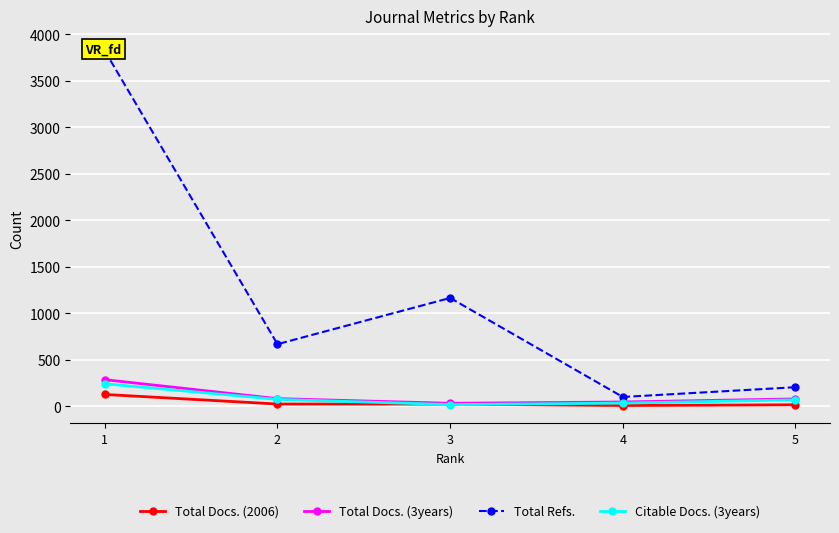

What is the minimum value shown in the chart?

9